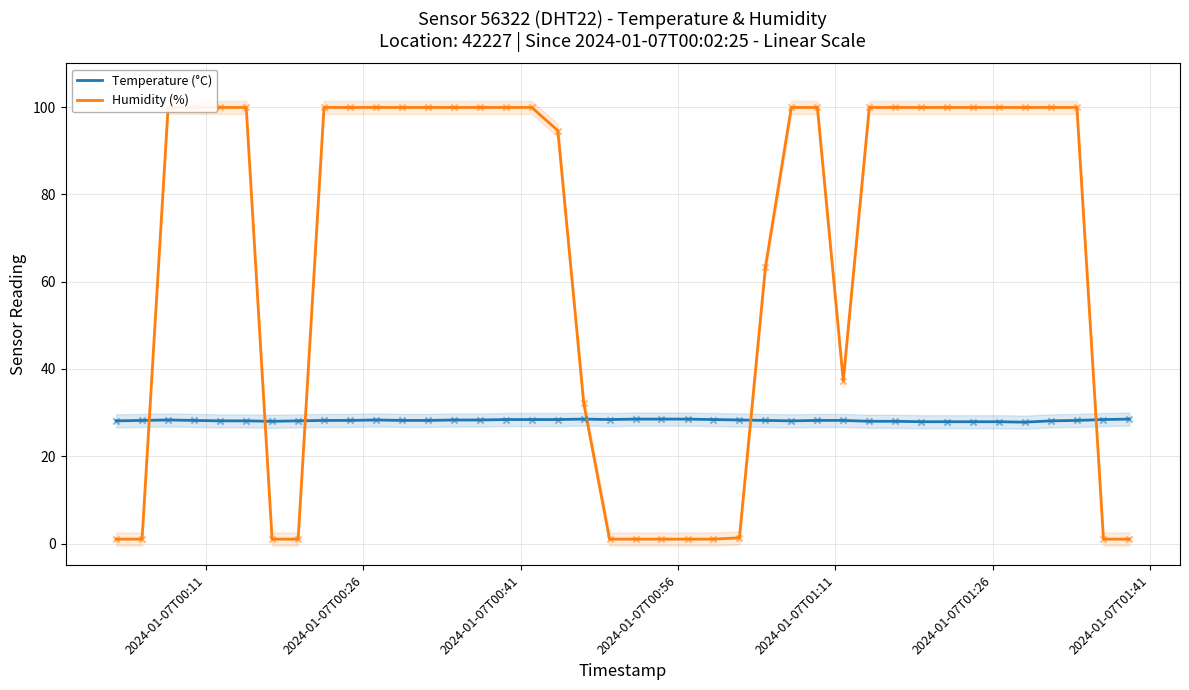

At how many categories does at least one series exceed 24?

40